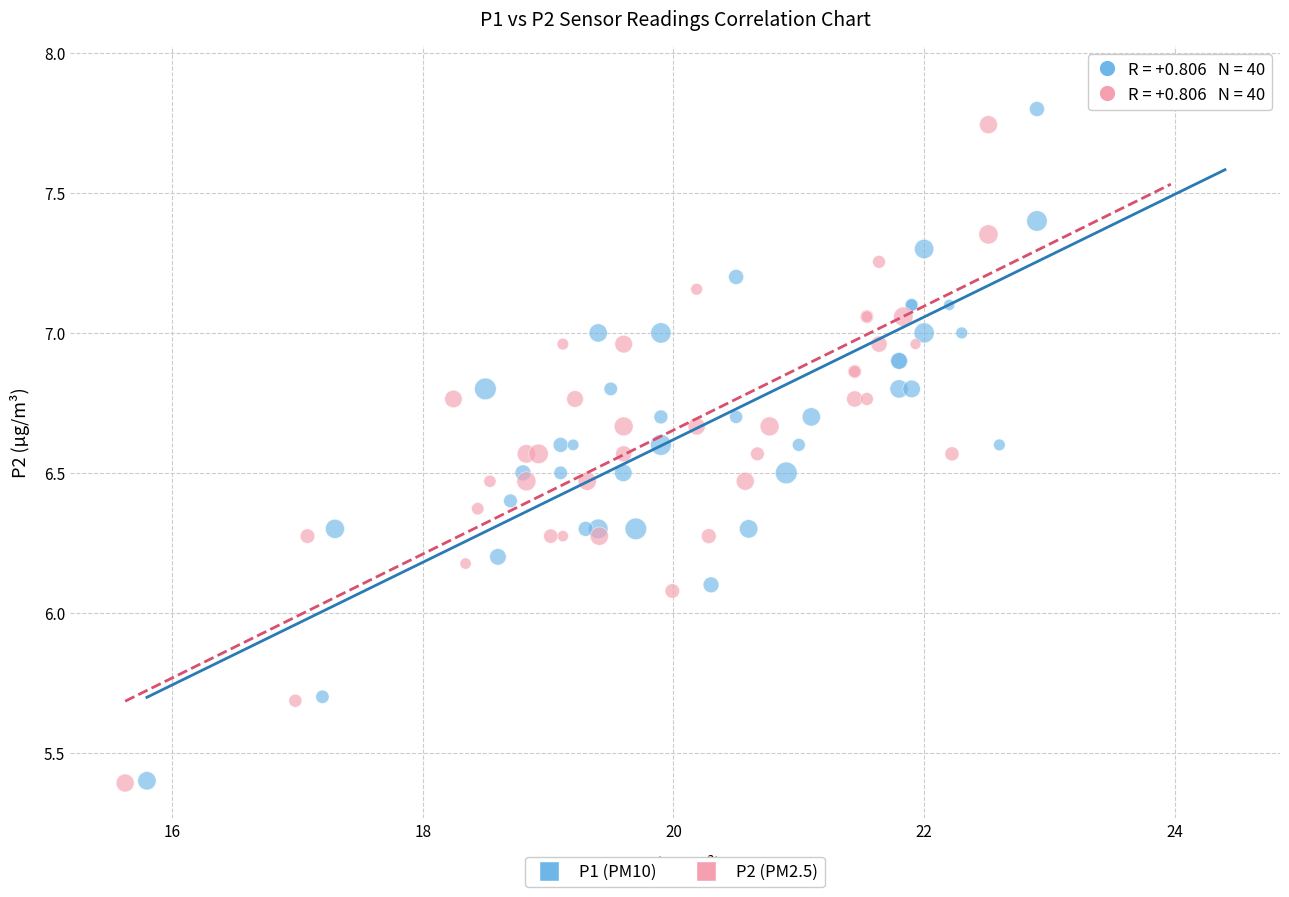

Which series has the largest Y range (max minus min)?

P1 (PM10)